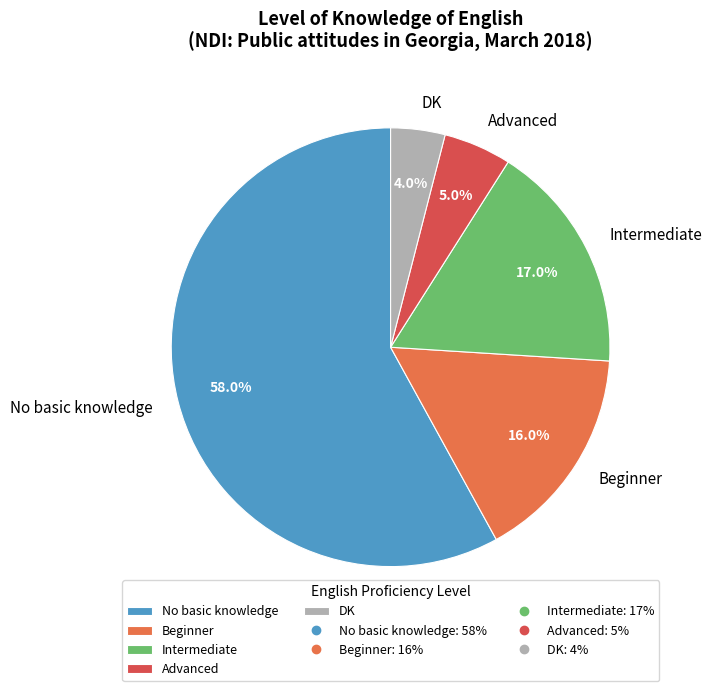

True or false: Advanced accounts for 15% of the total.

False